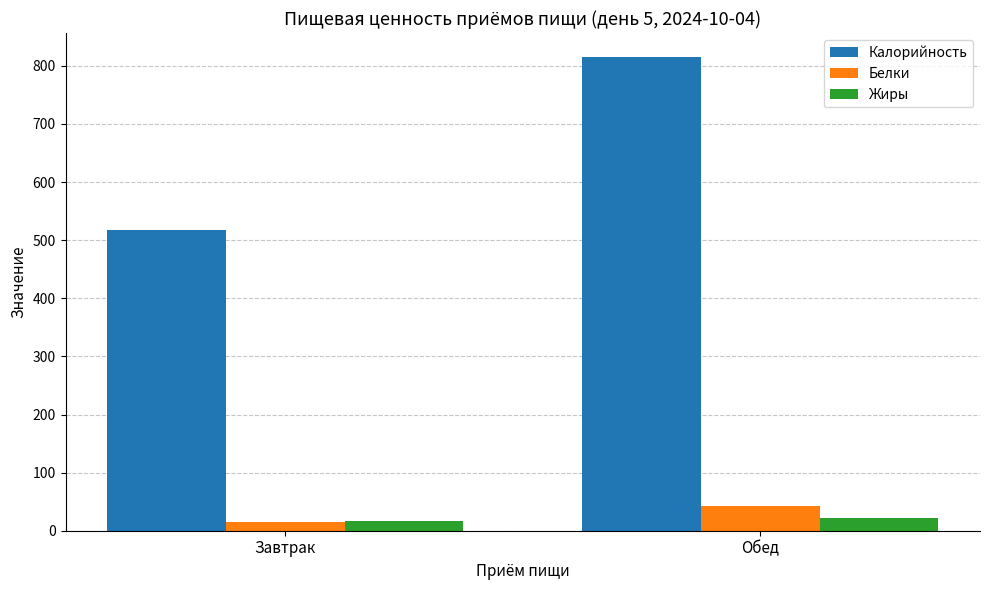

What is the minimum value shown in the chart?

15.0